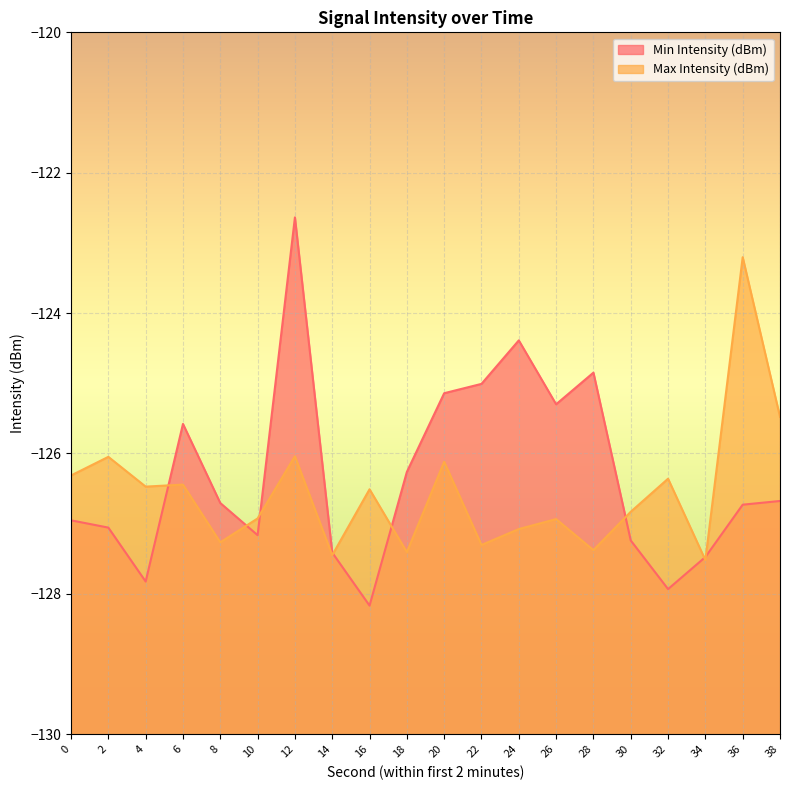

True or false: Min Intensity (dBm) has a value of -127.2 at 30.

True